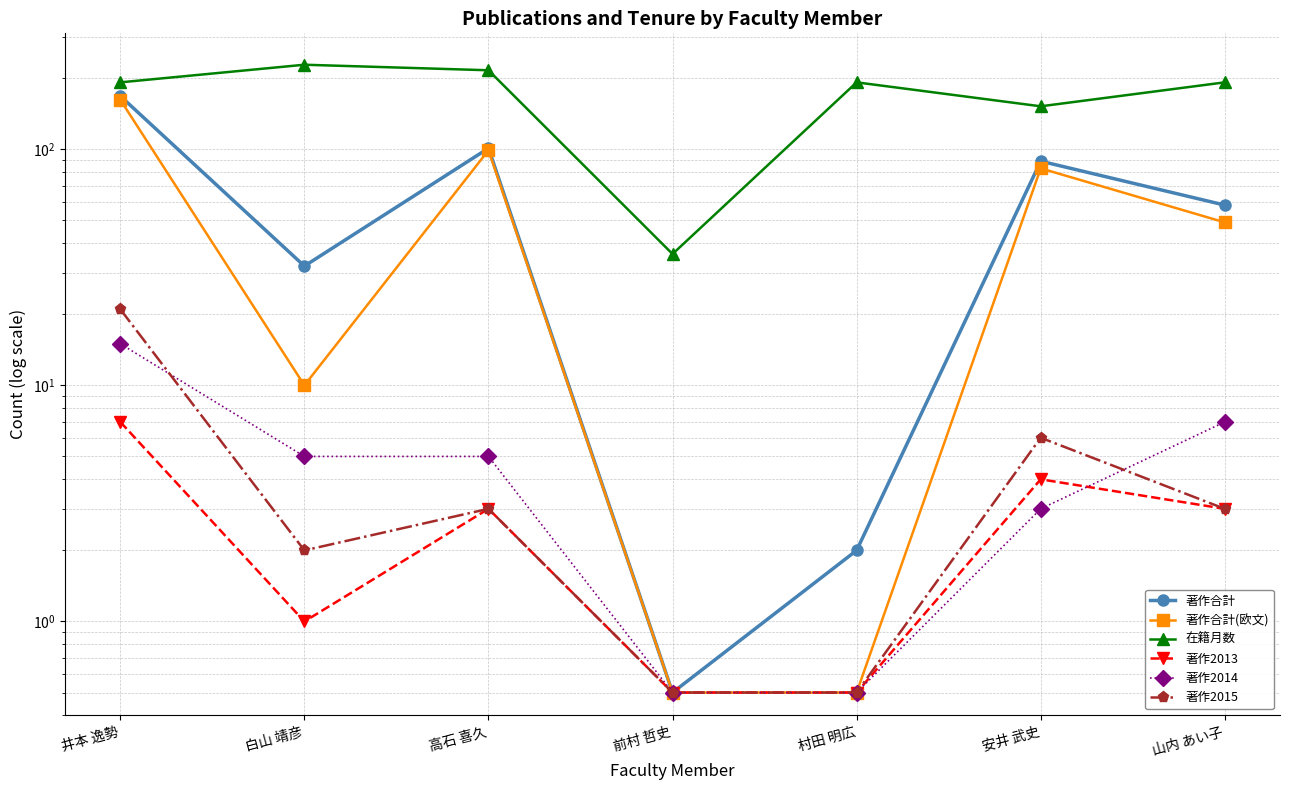

True or false: 著作合計(欧文) has a value of 66.1 at 山内 あい子.

False